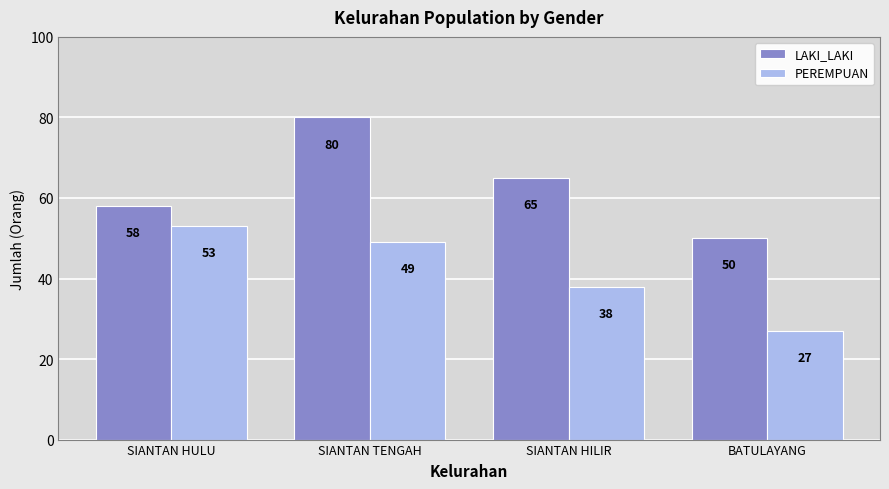

What is the label of the 2nd bar from the right?

SIANTAN HILIR